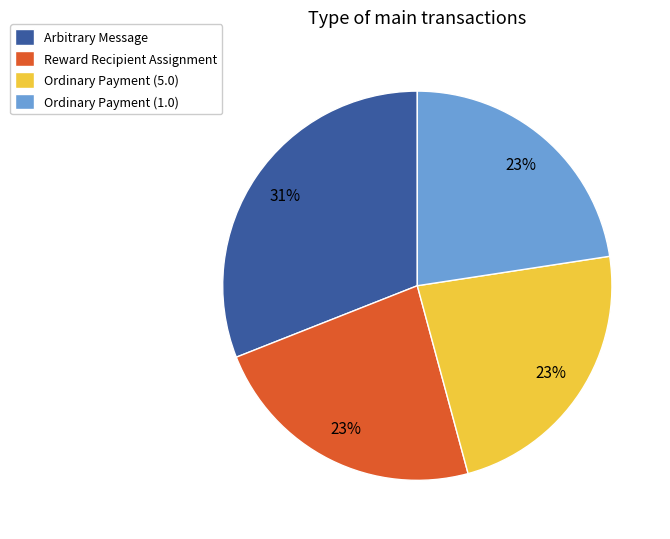

What is the largest slice in the pie chart?

Arbitrary Message